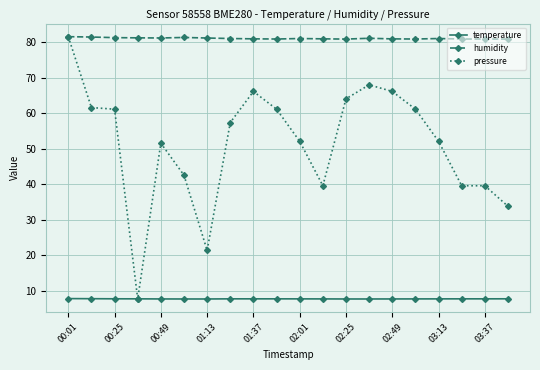

True or false: humidity and temperature cross at least once.

False